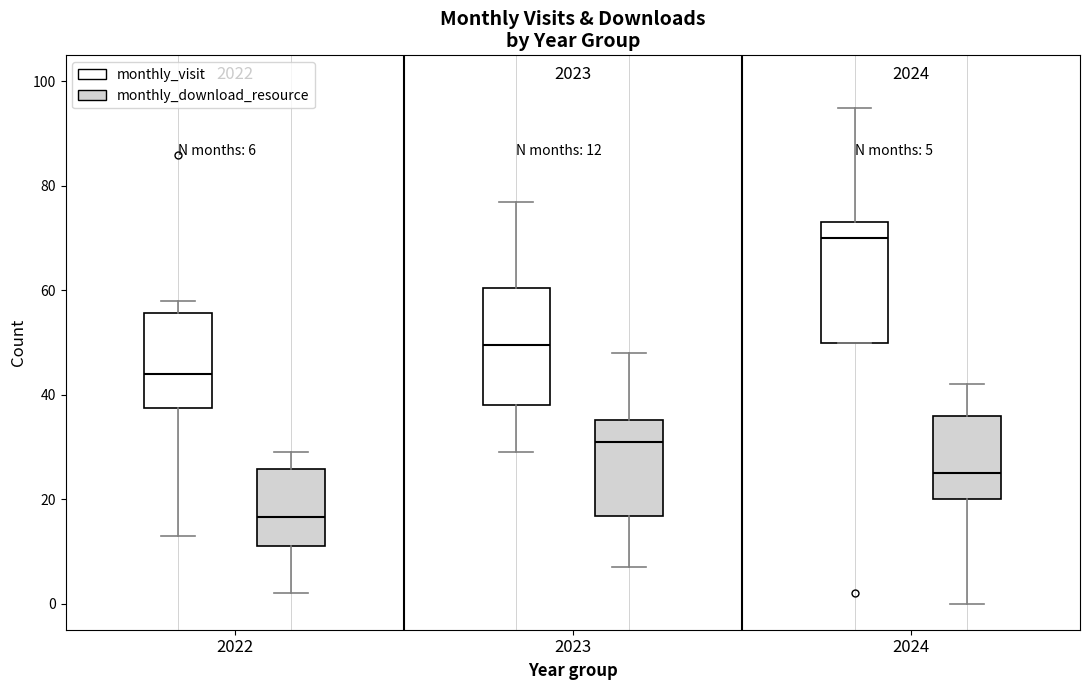

Which box has the lowest median line?

2022 (monthly_download_resource)